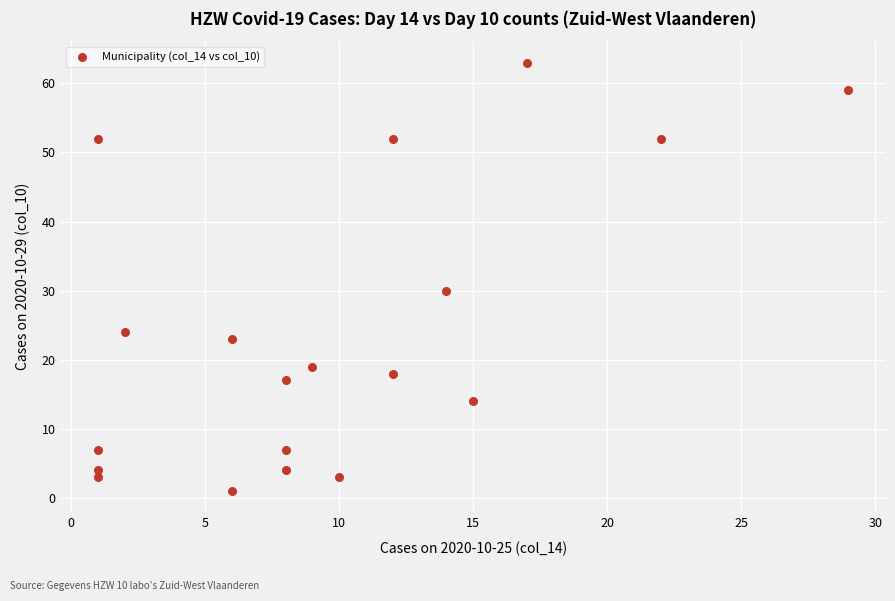

What is the range of X values (max minus min)?

28